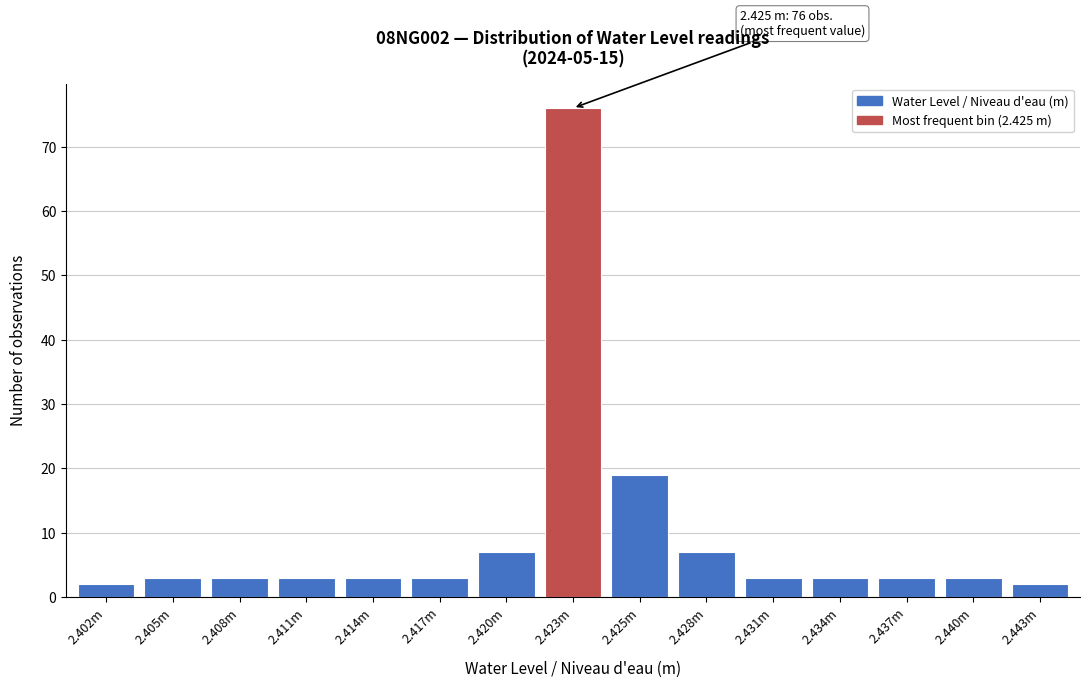

Reading left to right, transcribe all the data shown in this chart.

2	3	3	3	3	3	7	76	19	7	3	3	3	3	2